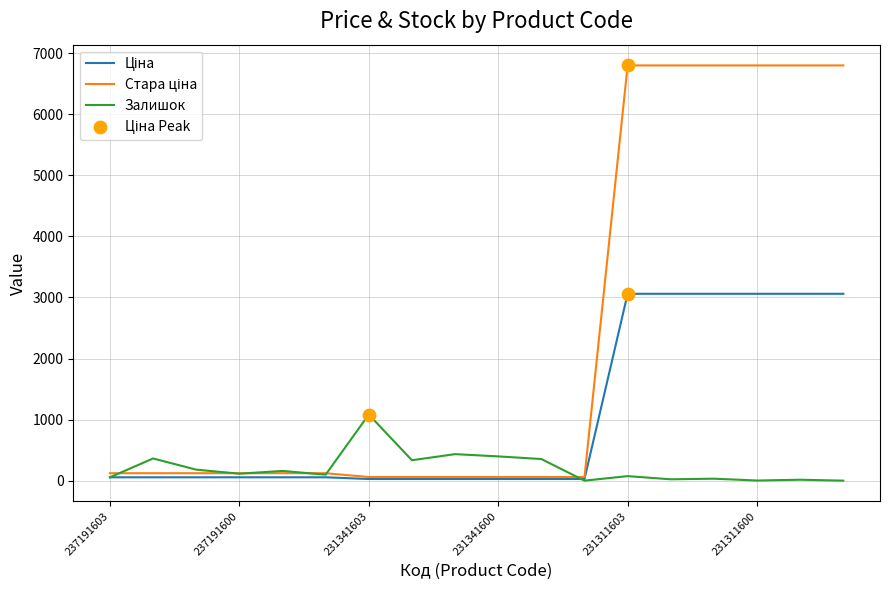

What is the maximum value shown in the chart?

6799.2